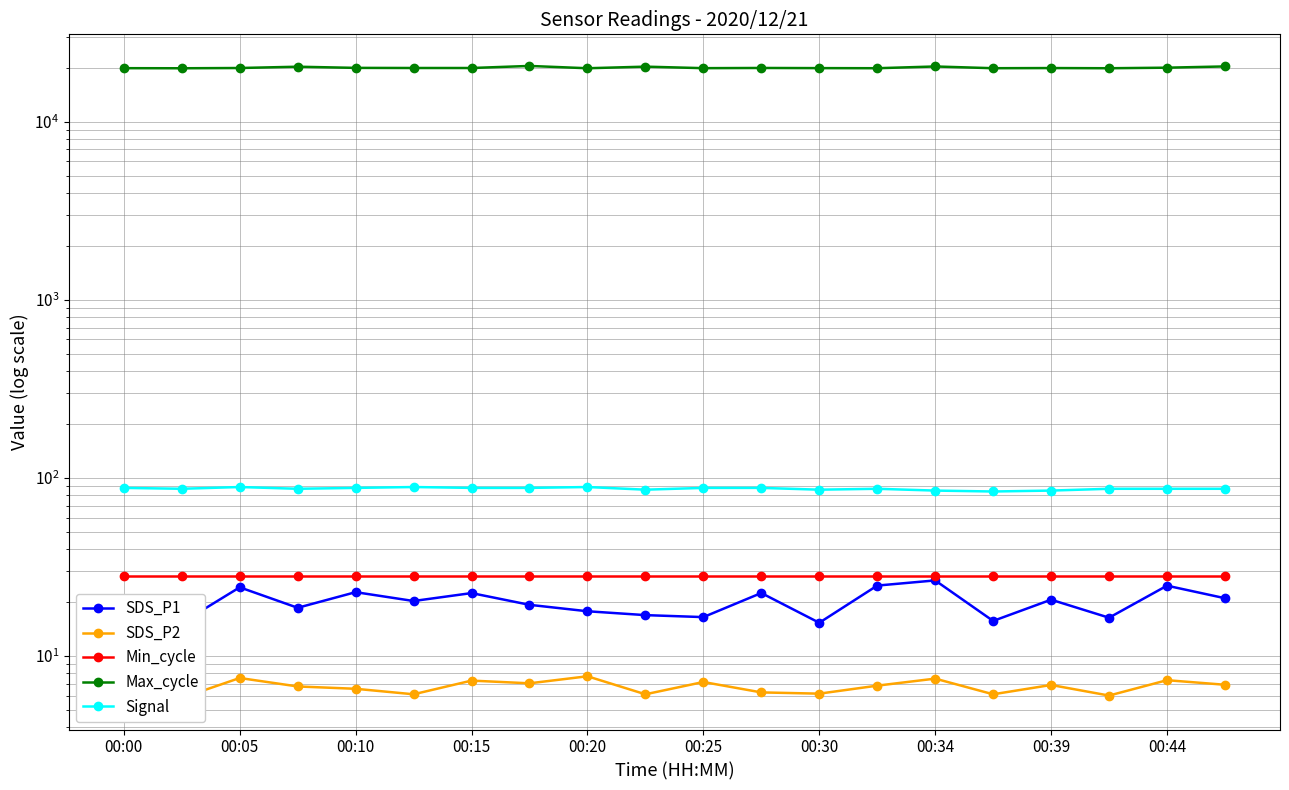

Reading left to right, extract all data points from this chart.

SDS_P1: 19.6	15.4	24.3	18.7	22.9	20.4	22.6	19.4	17.9	17.0	16.6	22.6	15.4	24.9	26.6	15.8	20.7	16.4	24.9	21.1
SDS_P2: 6.5	5.8	7.5	6.8	6.5	6.1	7.3	7.0	7.7	6.1	7.2	6.2	6.2	6.8	7.5	6.1	6.9	6.0	7.3	6.9
Min_cycle: 28.0	28.0	28.0	28.0	28.0	28.0	28.0	28.0	28.0	28.0	28.0	28.0	28.0	28.0	28.0	28.0	28.0	28.0	28.0	28.0
Max_cycle: 20036.0	20013.0	20080.0	20416.0	20113.0	20082.0	20079.0	20625.0	20017.0	20435.0	20039.0	20090.0	20051.0	20024.0	20480.0	20027.0	20067.0	20020.0	20163.0	20492.0
Signal: 88.0	87.0	89.0	87.0	88.0	89.0	88.0	88.0	89.0	86.0	88.0	88.0	86.0	87.0	85.0	84.0	85.0	87.0	87.0	87.0